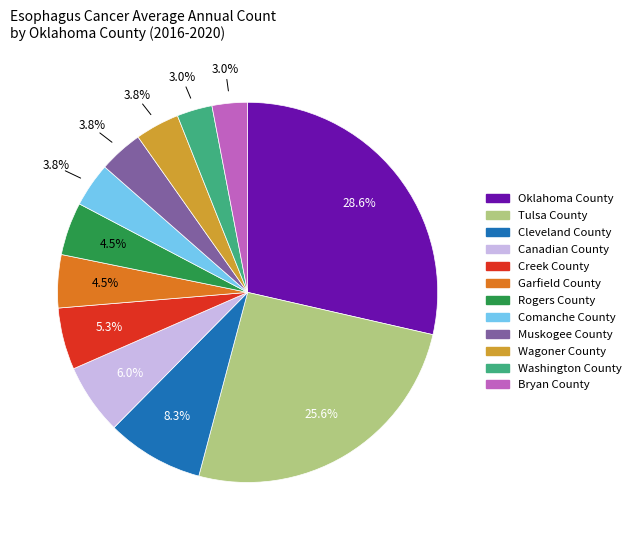

Which slice is the largest?

Oklahoma County